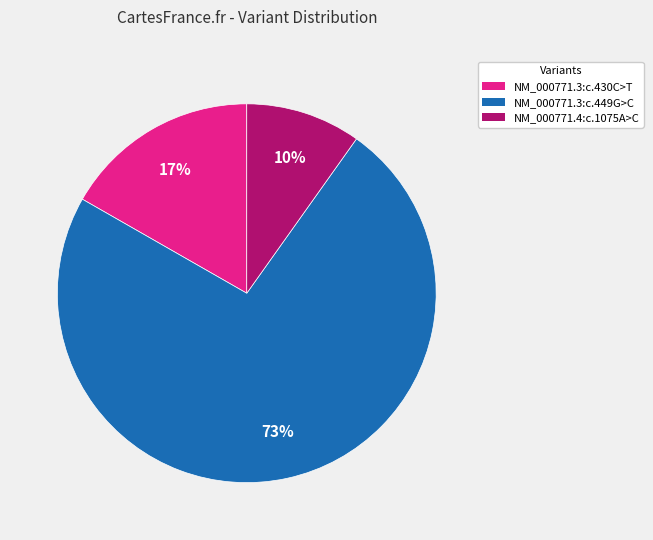

Is it true that NM_000771.3:c.449G>C is 73% of the pie?

True